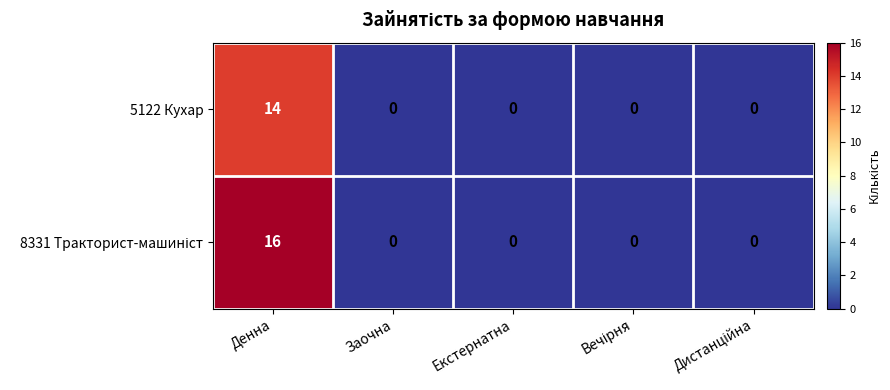

True or false: 5122 Кухар has a value of -6 at Заочна.

False